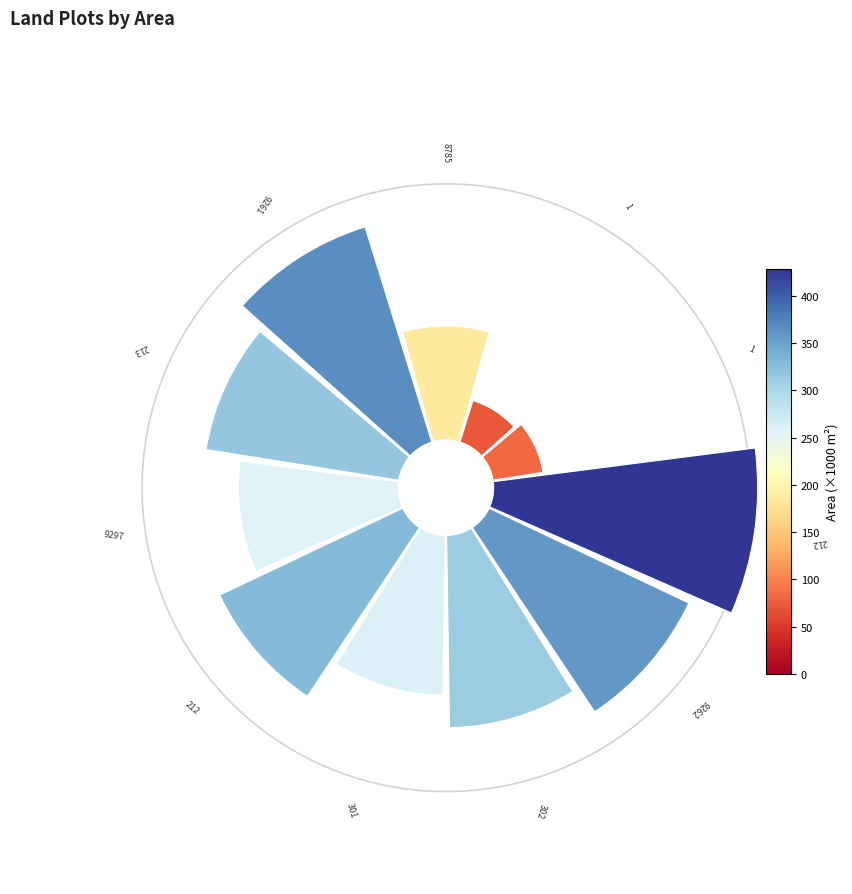

Do 10 and 0 together represent more than half of the pie?

No